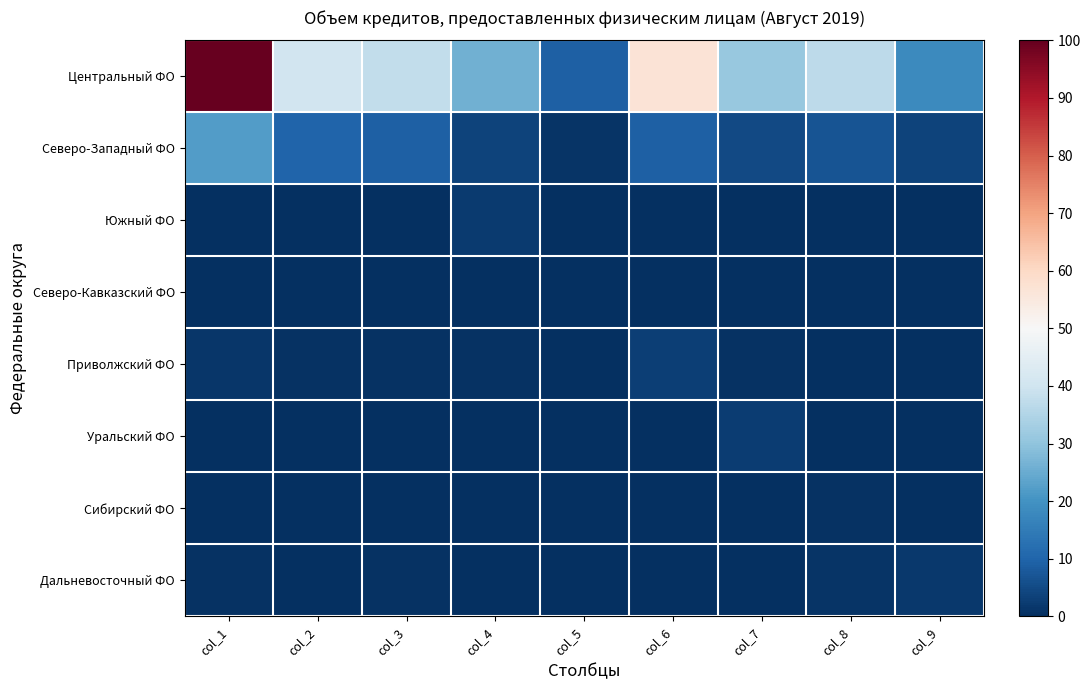

Reading right to left, what are all the values shown in this chart?

Центральный ФО: col_9=18.1	col_8=36.8	col_7=31.1	col_6=56.6	col_5=9.0	col_4=26.1	col_3=37.8	col_2=40.4	col_1=100.0
Северо-Западный ФО: col_9=3.7	col_8=6.9	col_7=4.9	col_6=9.4	col_5=0.9	col_4=3.7	col_3=9.1	col_2=10.1	col_1=21.9
Южный ФО: col_9=0.0	col_8=0.0	col_7=0.0	col_6=0.0	col_5=0.0	col_4=2.2	col_3=0.0	col_2=0.0	col_1=0.1
Северо-Кавказский ФО: col_9=0.0	col_8=0.0	col_7=0.0	col_6=0.0	col_5=0.0	col_4=0.0	col_3=0.0	col_2=0.0	col_1=0.0
Приволжский ФО: col_9=0.1	col_8=0.4	col_7=0.5	col_6=3.0	col_5=0.1	col_4=0.5	col_3=0.4	col_2=0.4	col_1=1.3
Уральский ФО: col_9=0.0	col_8=0.1	col_7=2.6	col_6=0.3	col_5=0.0	col_4=0.1	col_3=0.1	col_2=0.1	col_1=0.1
Сибирский ФО: col_9=0.0	col_8=0.7	col_7=0.0	col_6=0.0	col_5=0.0	col_4=0.0	col_3=0.0	col_2=0.0	col_1=0.0
Дальневосточный ФО: col_9=1.8	col_8=1.1	col_7=0.3	col_6=0.4	col_5=0.1	col_4=0.2	col_3=0.4	col_2=0.3	col_1=0.7